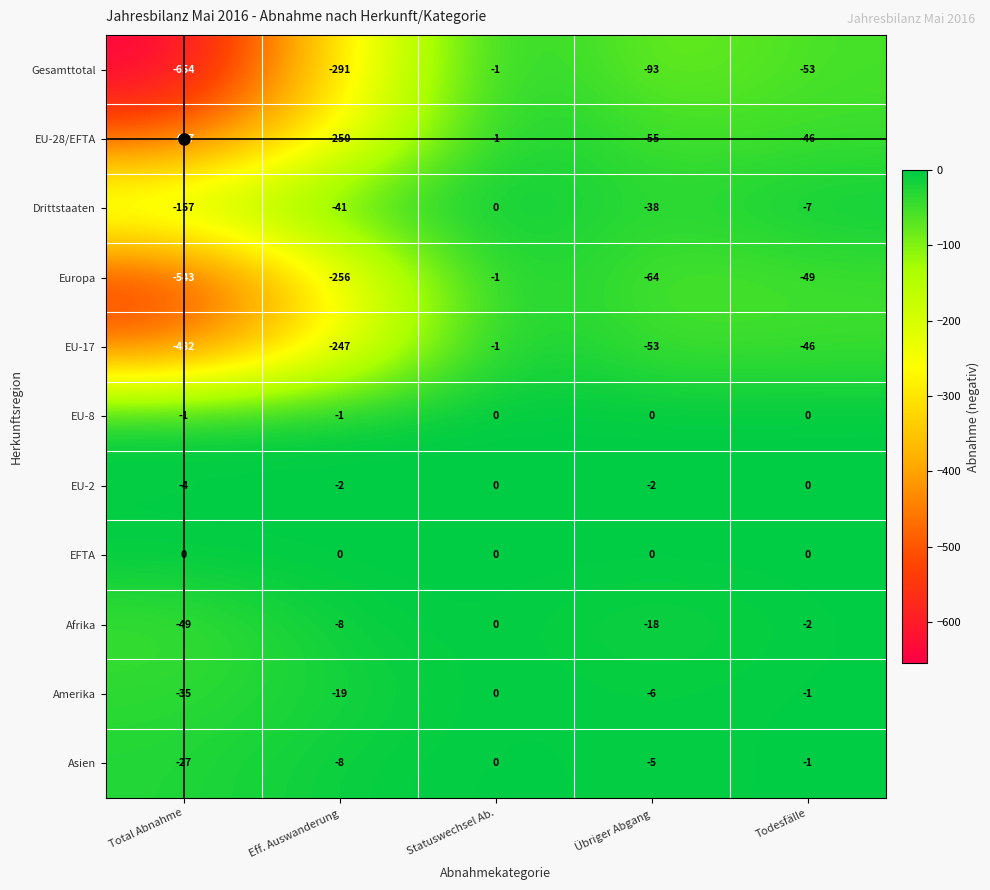

At which category is the sum across all series the highest?

Statuswechsel Ab.